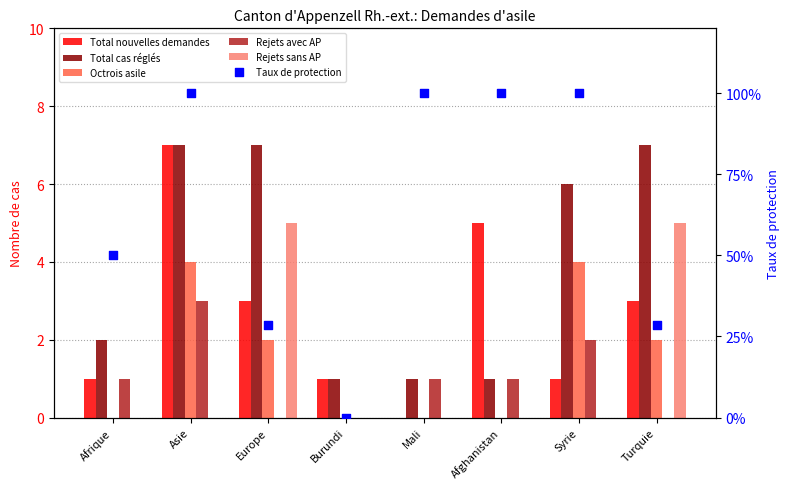

Is the value of Taux de protection at Burundi greater than the value of Rejets sans AP at Syrie?

No